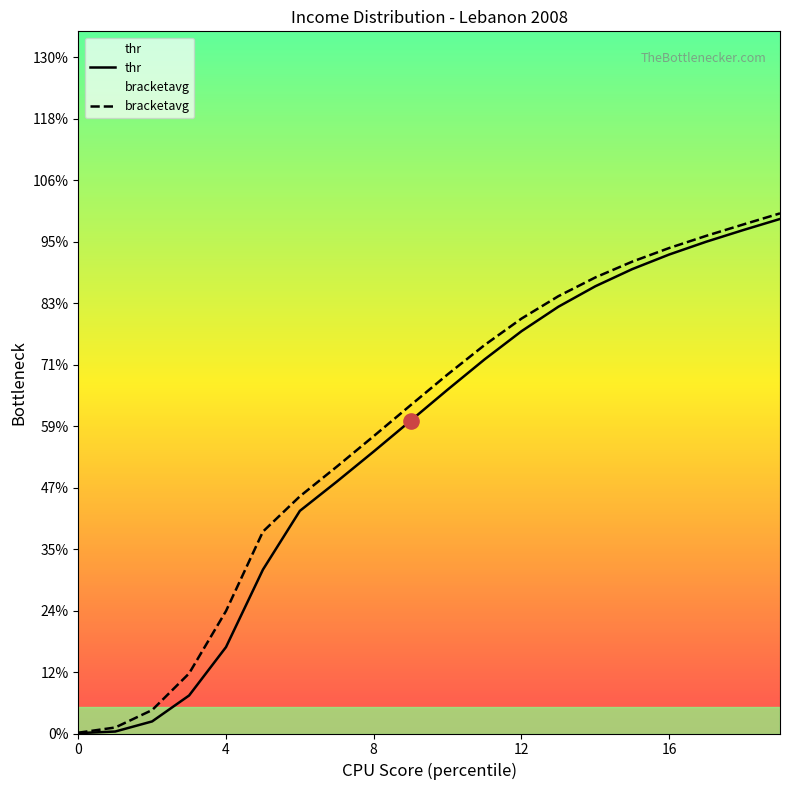

What are all the series names shown in the legend?

thr, bracketavg